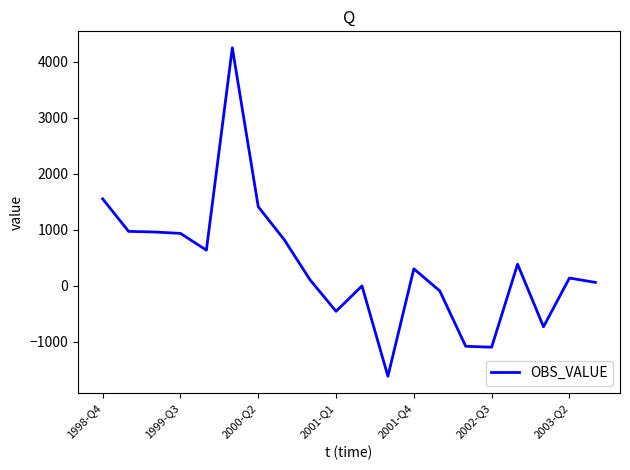

True or false: the data has more than 0 interior local peaks.

True